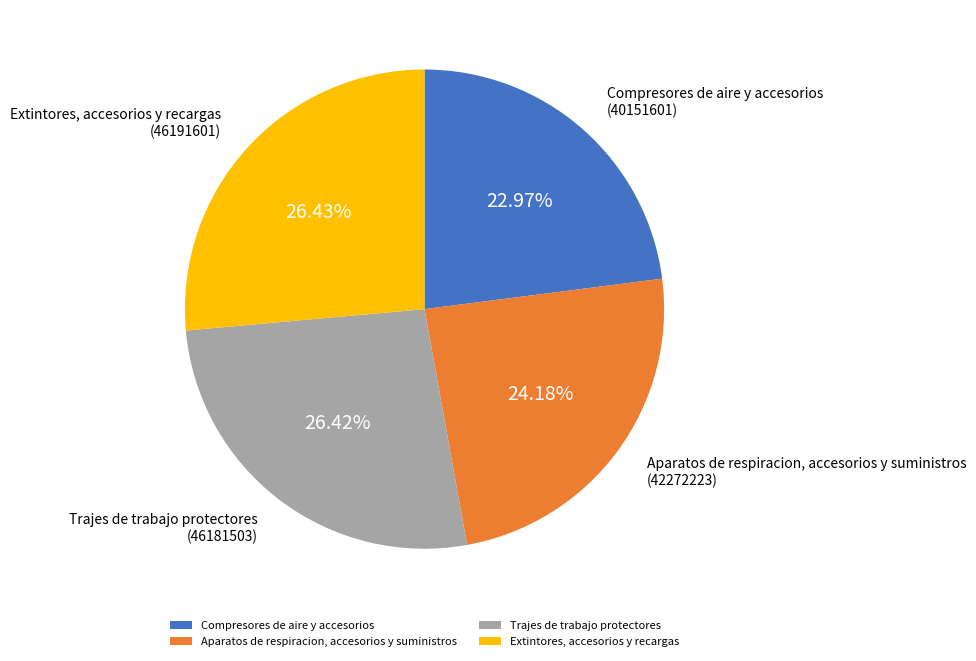

What is the smallest slice in the pie chart?

Compresores de aire y accesorios